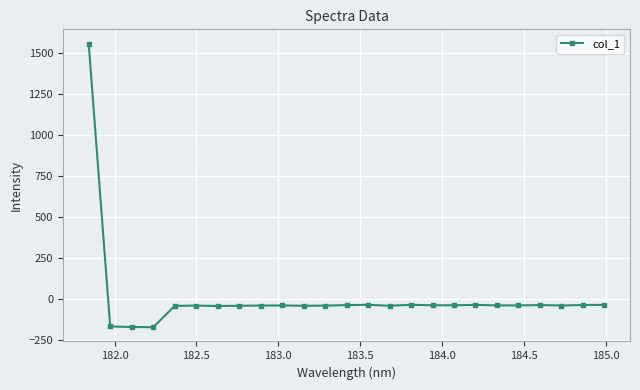

What is the sum of all values?

170.5